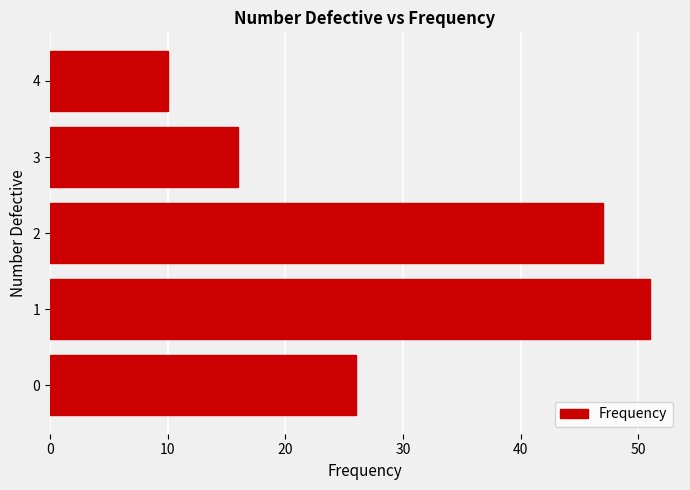

How many data points does each series have?

5